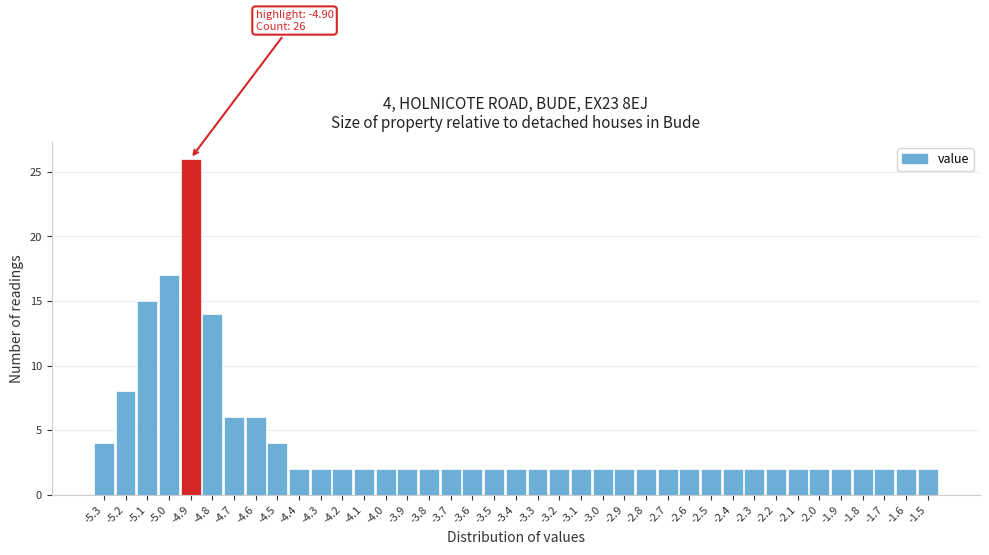

Which range on the x-axis has the tallest bar?

-4.95 to -4.85